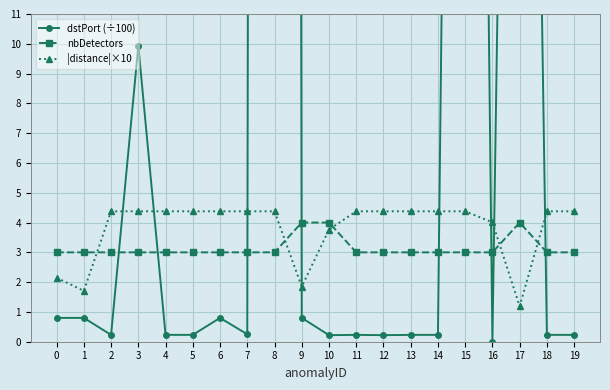

What is the total value across all series at 11?

7.6